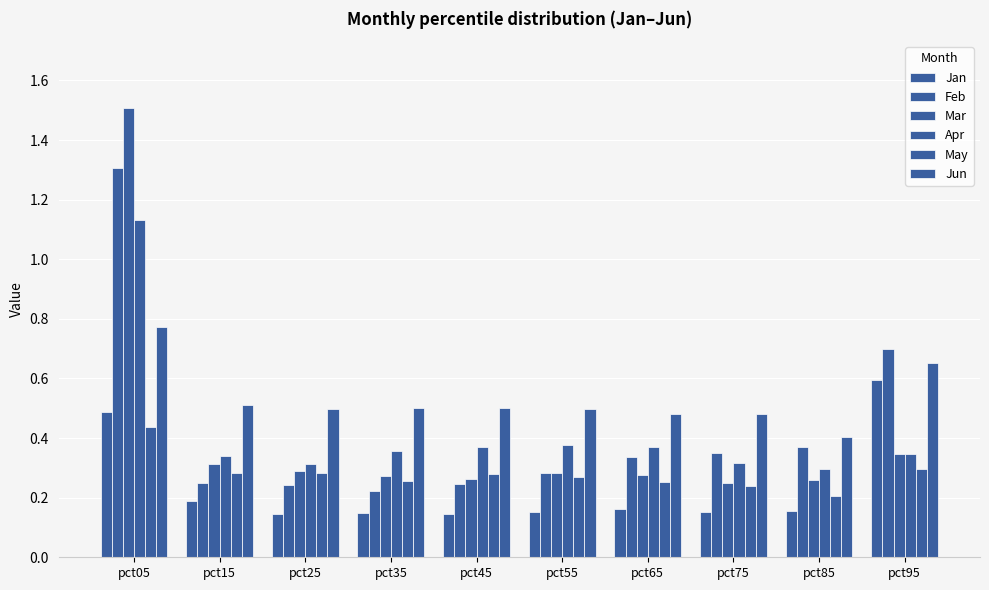

What is the value of the Mar bar at the 3rd from the left?

0.3